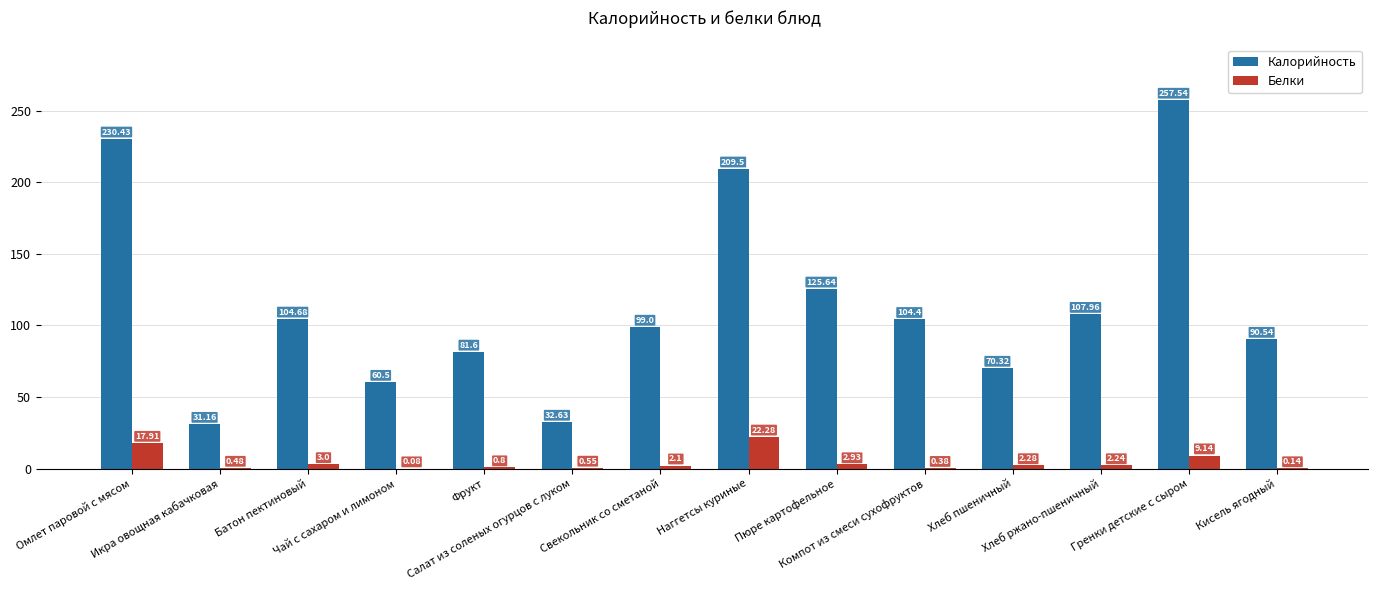

Which series has the largest total across all categories?

Калорийность